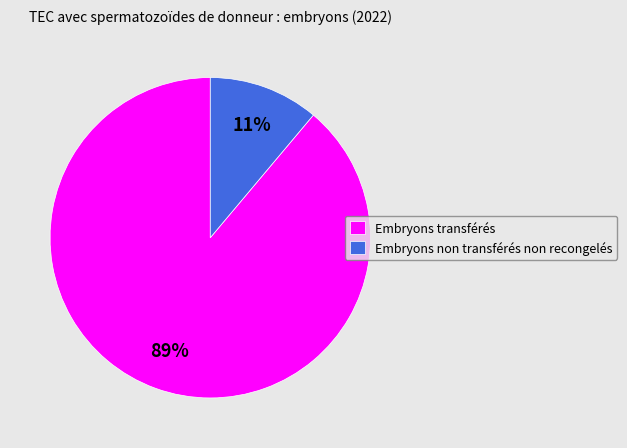

To the nearest percent, what percentage of the pie is Embryons non transférés non recongelés?

11%